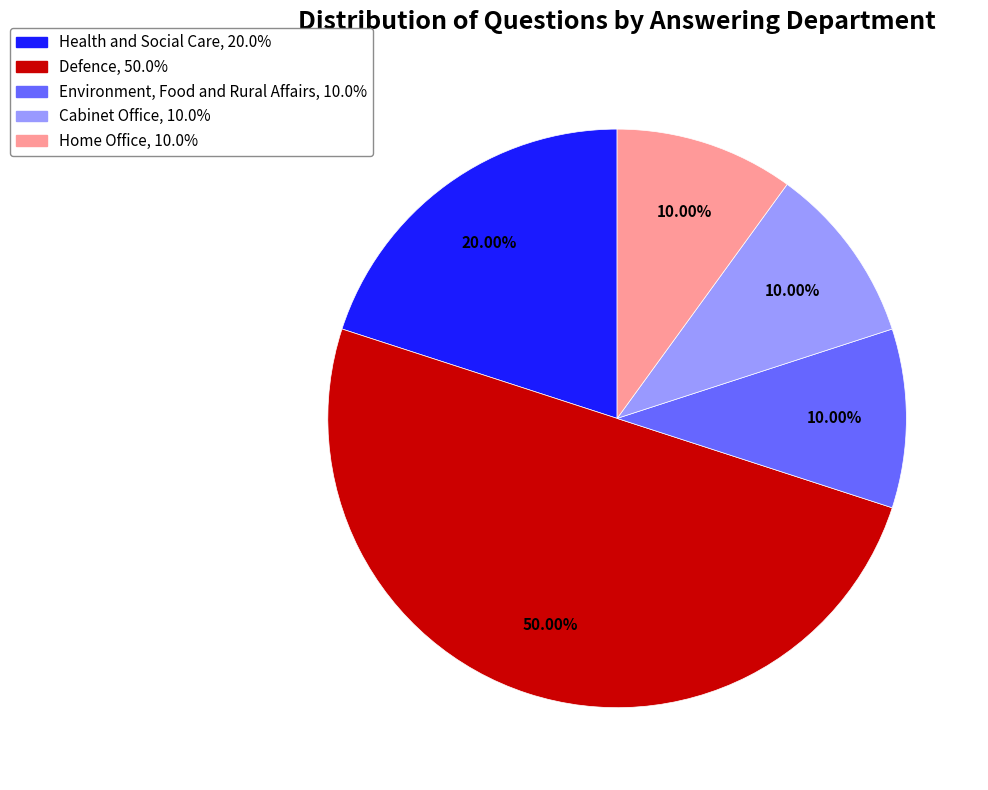

Is there any slice that represents more than half of the pie?

No